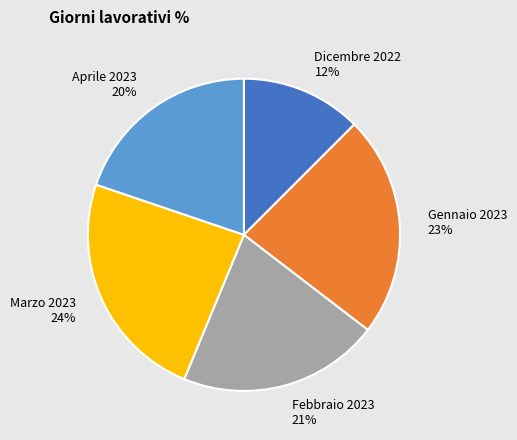

Which has a higher value, Marzo 2023 24% or Febbraio 2023 21%?

Marzo 2023 24%